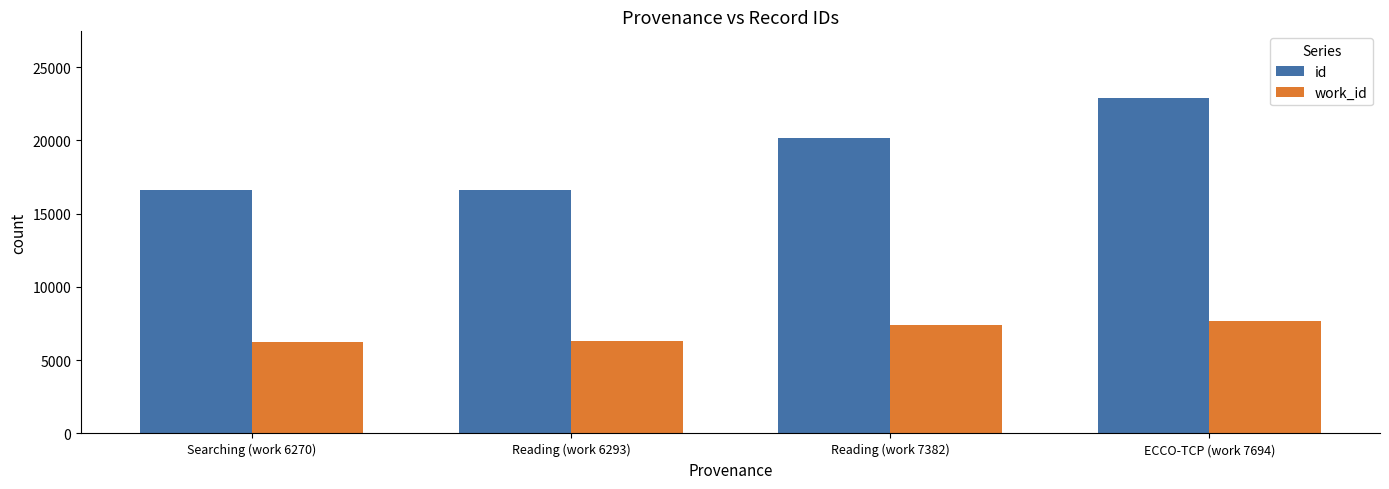

Count the number of categories in the chart.

4